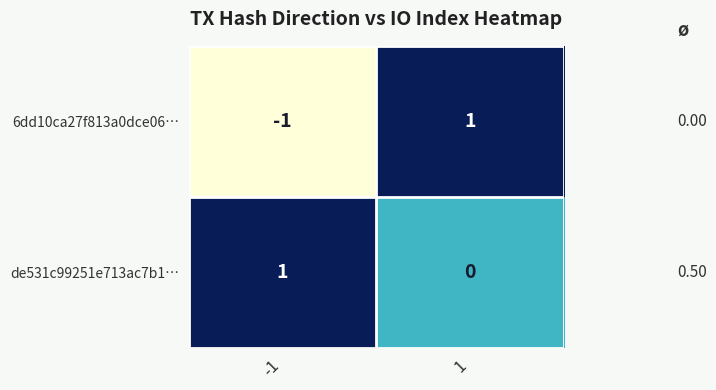

List the labels in order of de531c99251e713ac7b1… value, smallest first.

1, -1